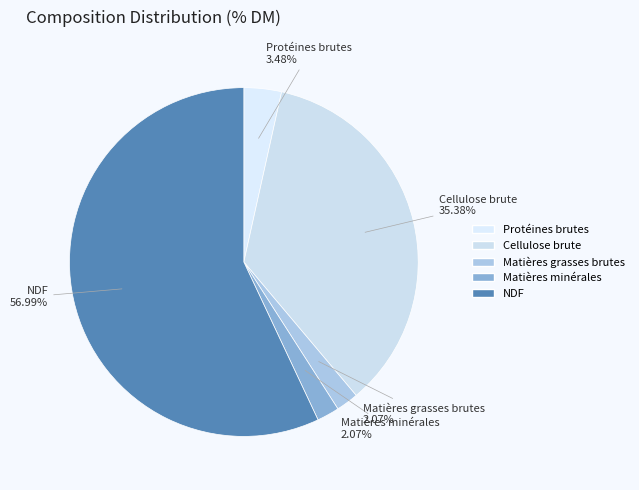

Which slice represents more than half of the pie?

NDF